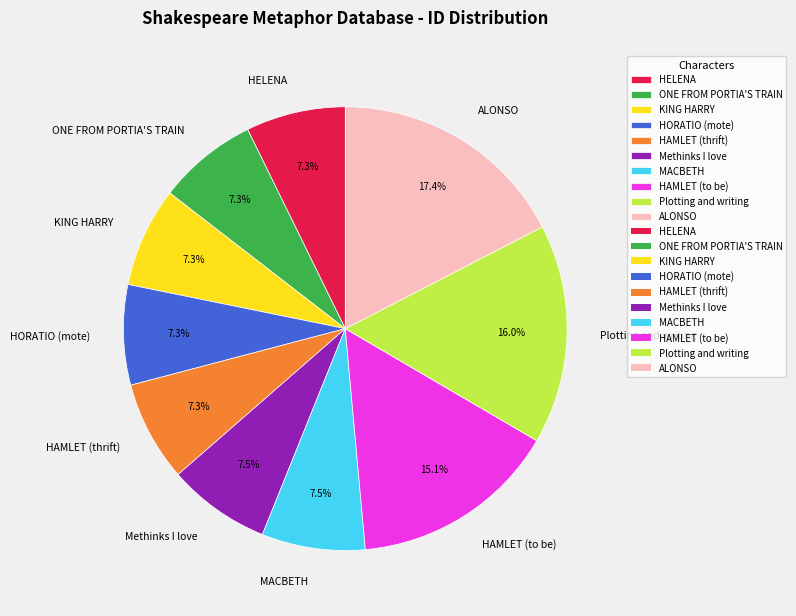

Which category has the biggest portion of the pie?

ALONSO